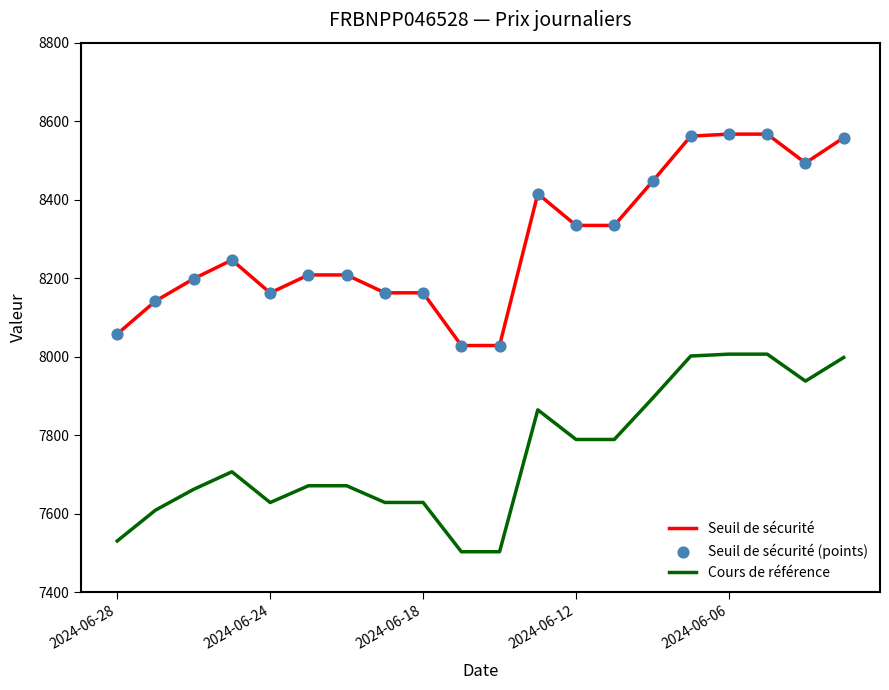

Which series has the largest range (max minus min)?

Seuil de sécurité